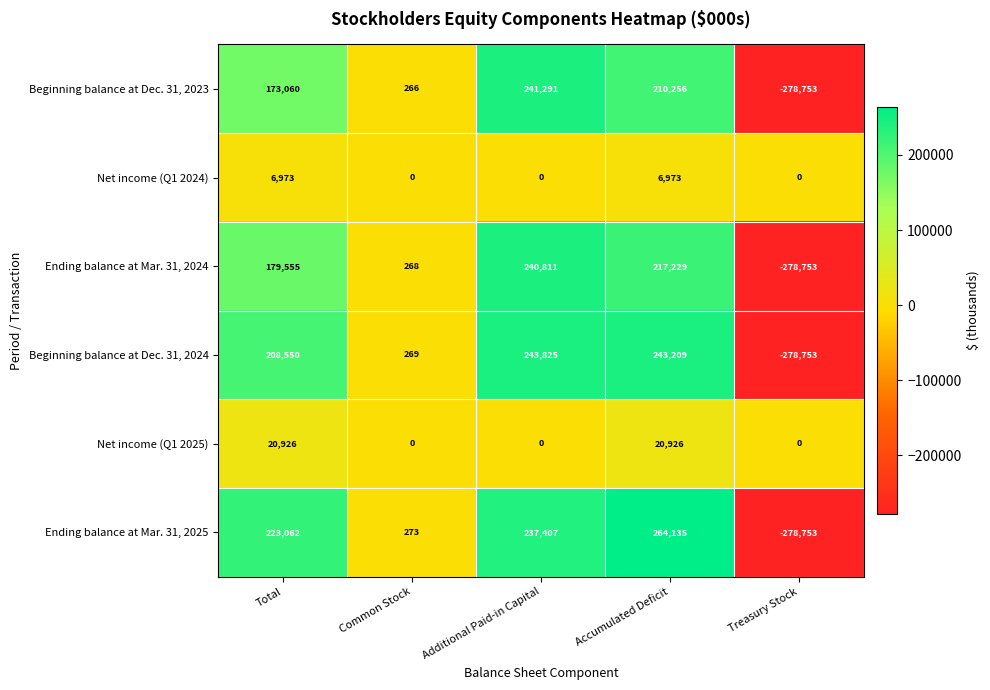

What is the minimum value shown in the chart?

-278753